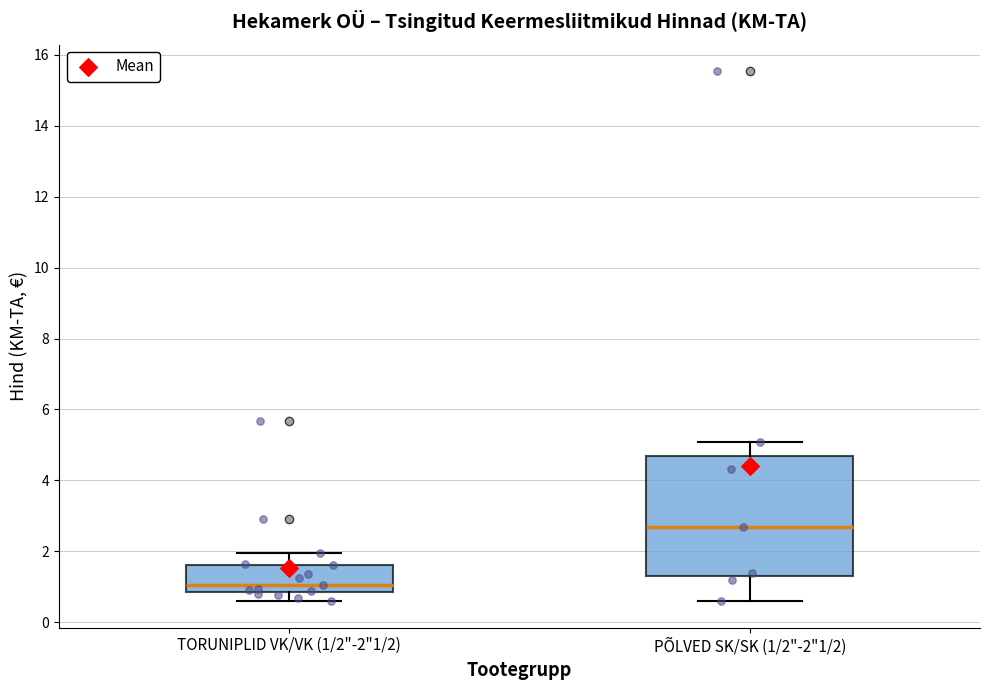

Comparing the boxes themselves (not the whiskers), which one is the tallest?

PÕLVED SK/SK (1/2"-2"1/2)